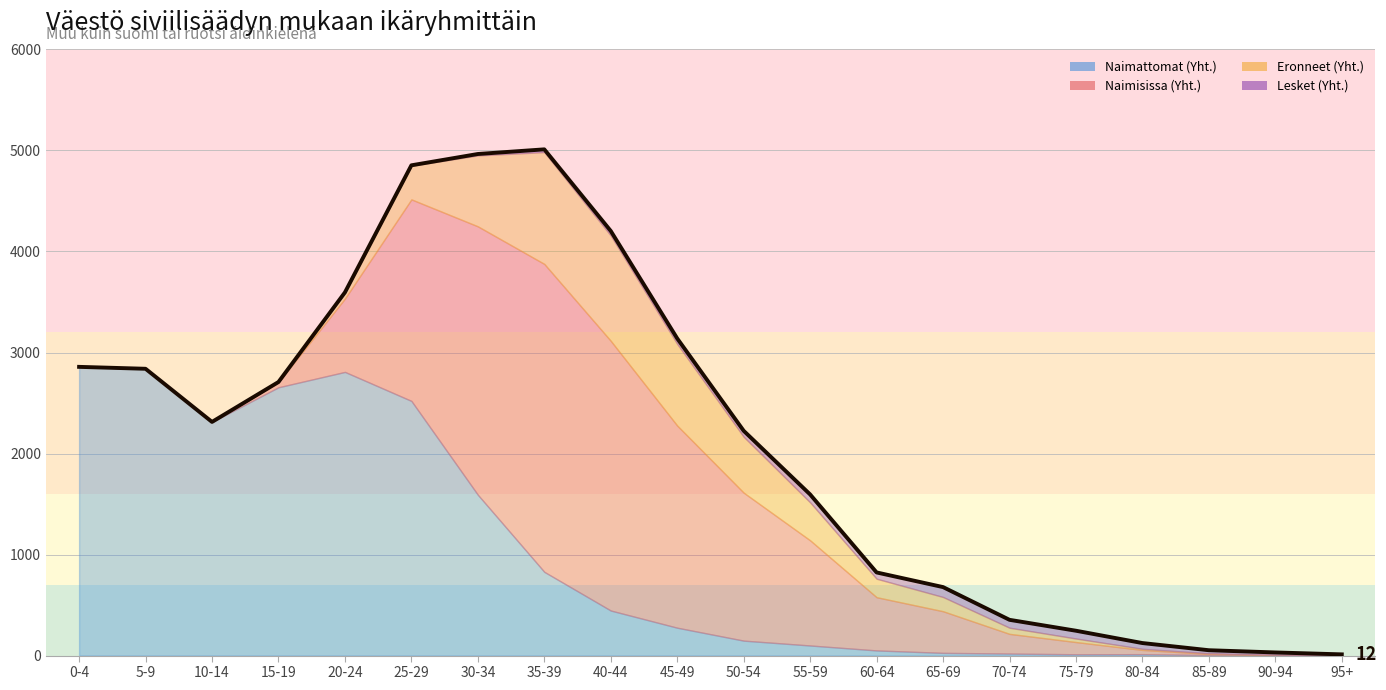

At which category does the chart reach its peak across all series?

35-39